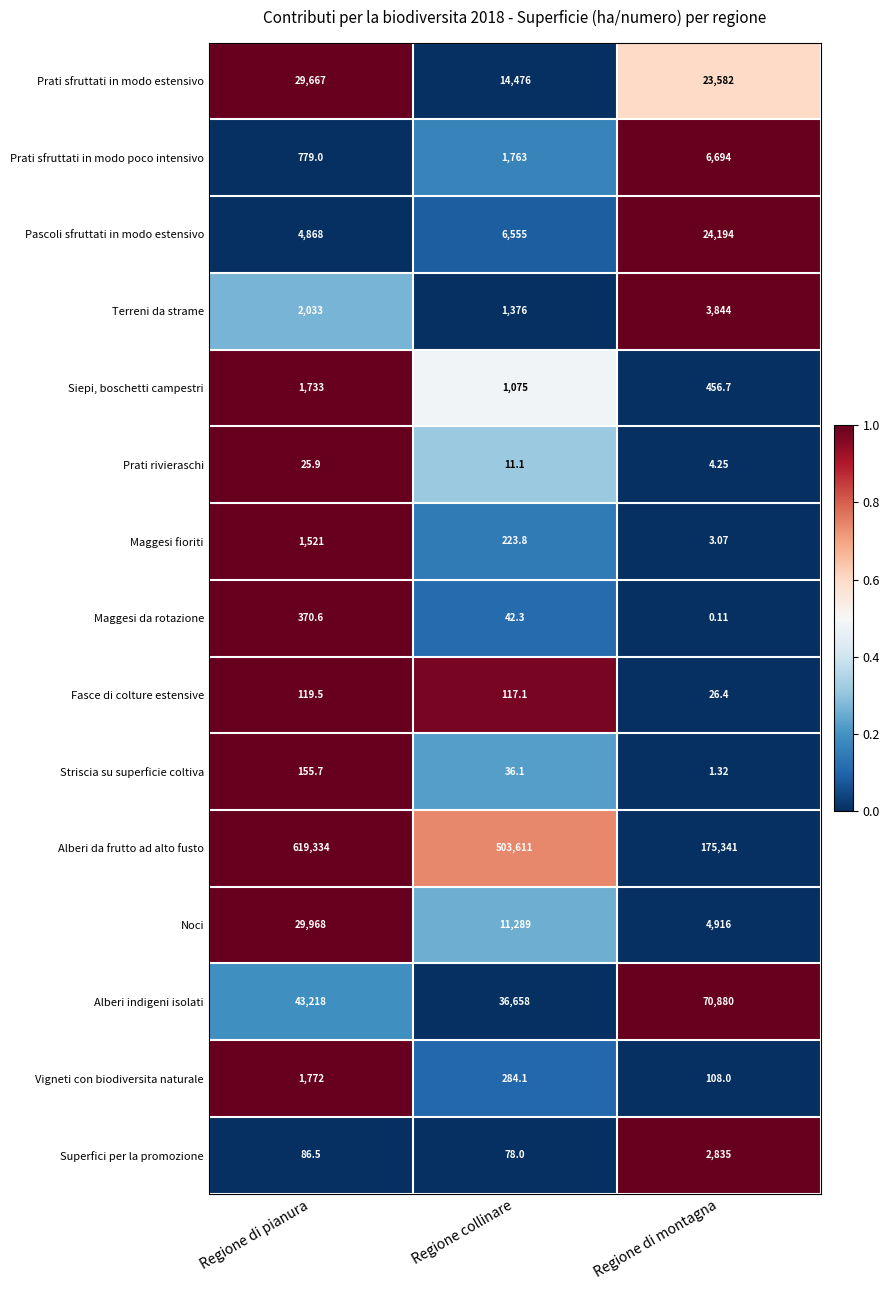

At which category is the sum across all series the highest?

Regione di pianura